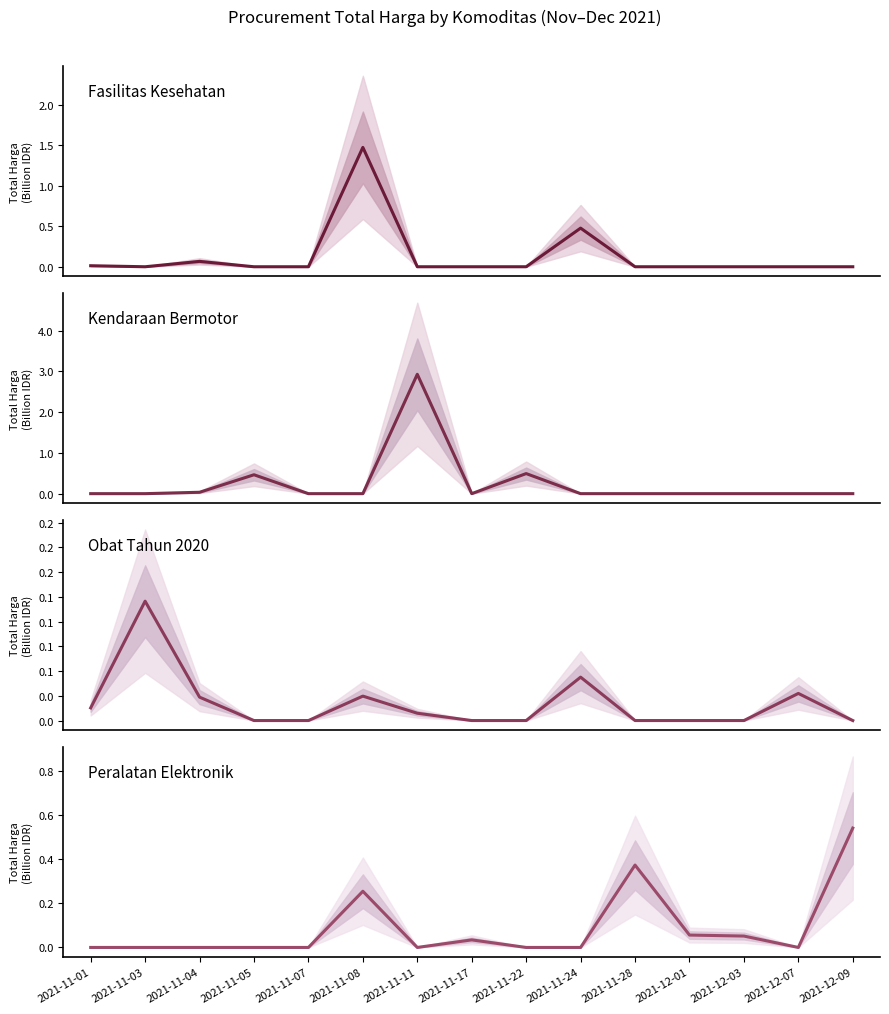

Where is Peralatan Elektronik nearest to the value 0?

2021-11-01